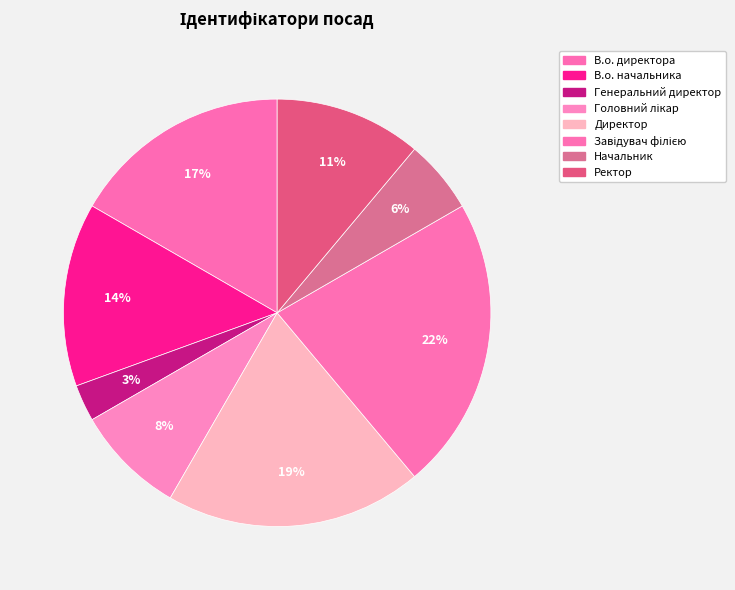

The Генеральний директор slice represents 17% of the pie. True or false?

False